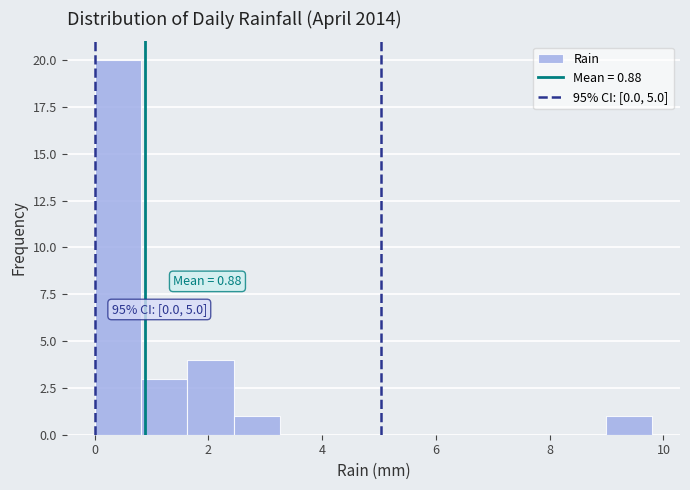

Over which range of the x-axis is the bar tallest?

0.0 to 0.8